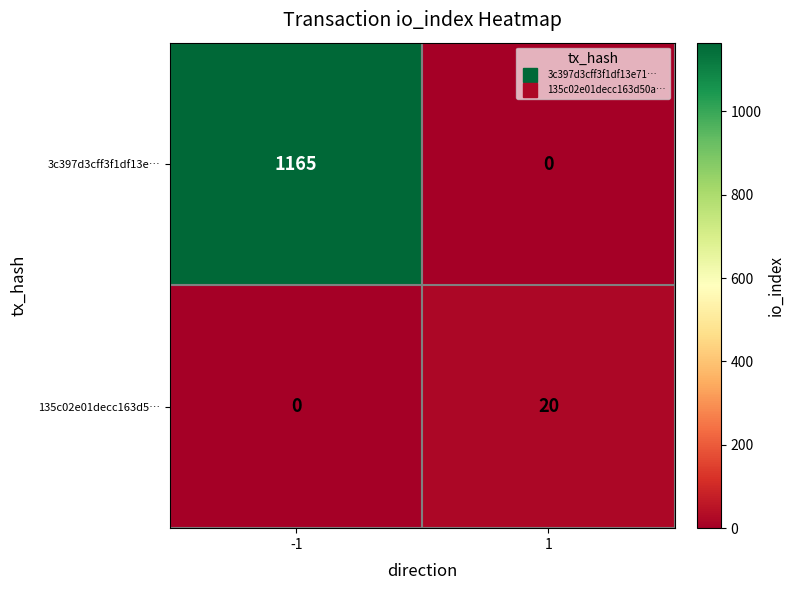

Is it true that 135c02e01decc163d5… equals 20 at 1?

True